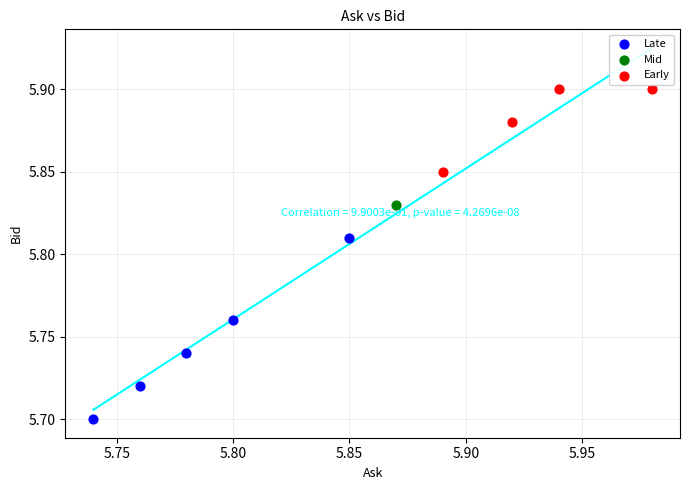

Which series reaches the minimum Y coordinate?

Late